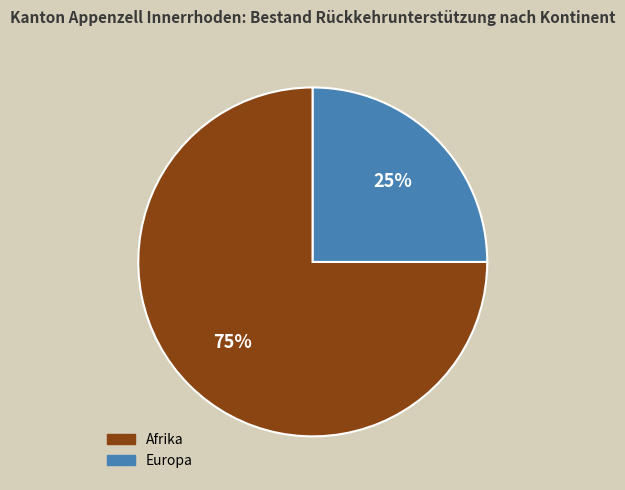

How many segments does this pie chart have?

2